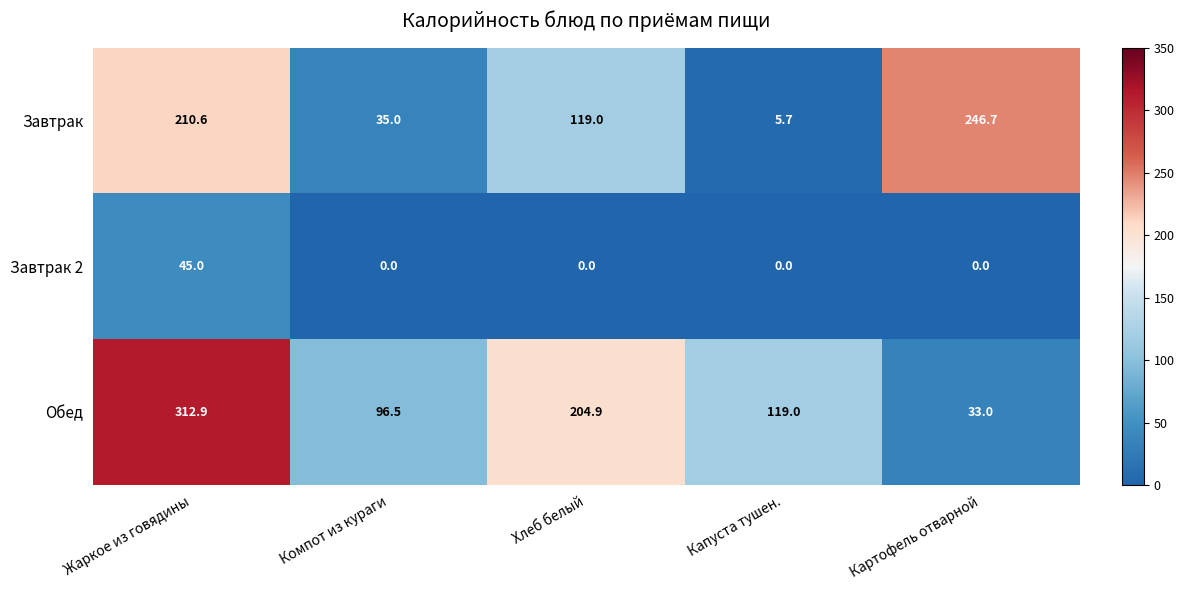

At which category does the chart reach its peak across all series?

Жаркое из говядины